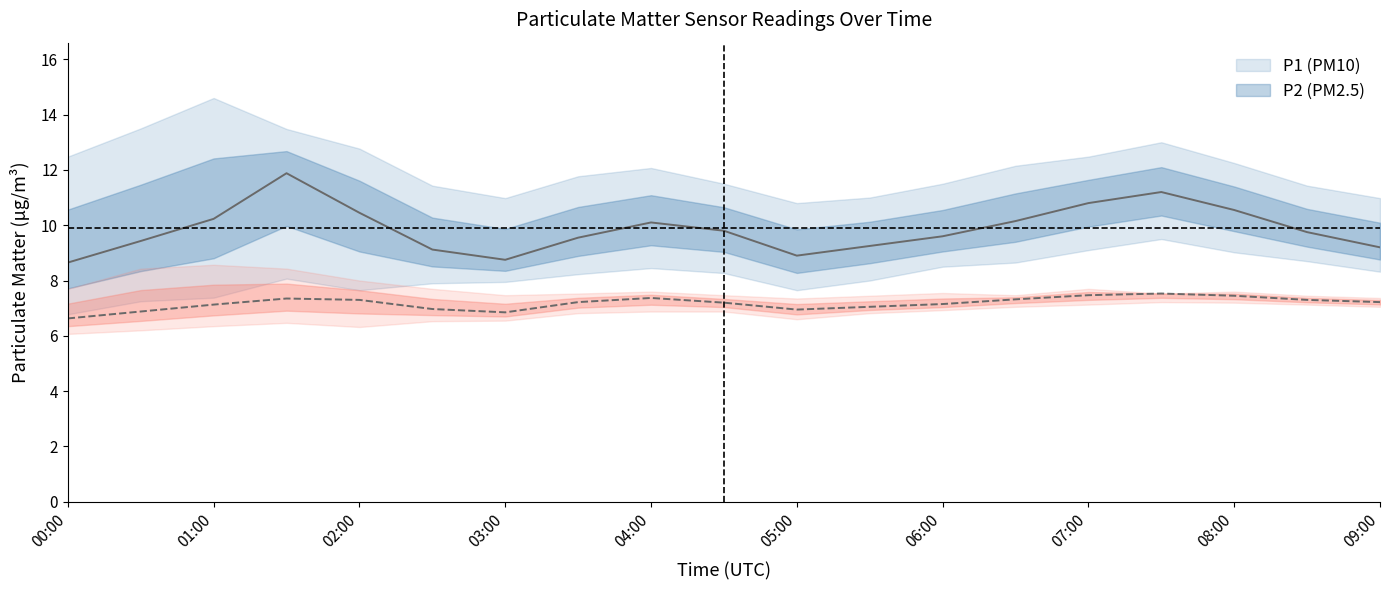

What is the highest value of the P1 series?

11.9